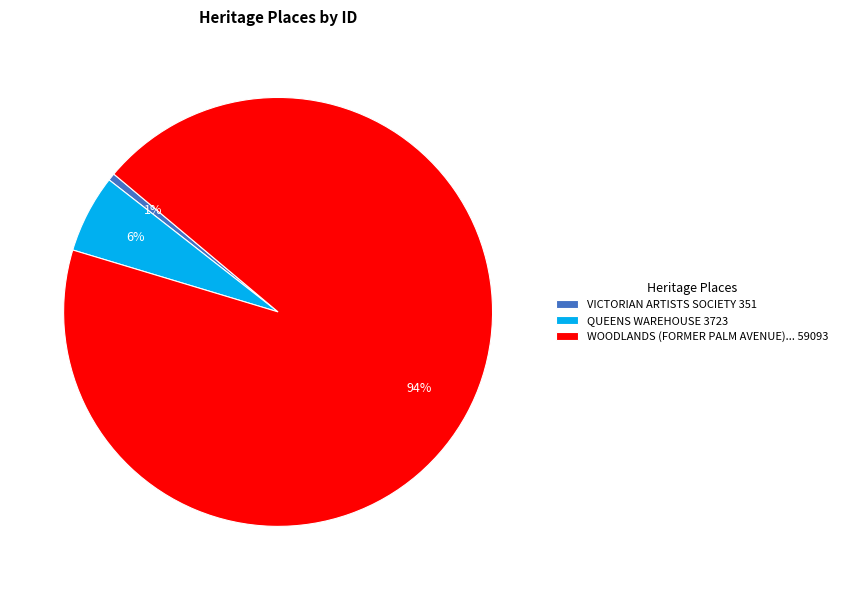

Which category has the smallest portion of the pie?

VICTORIAN ARTISTS SOCIETY 351